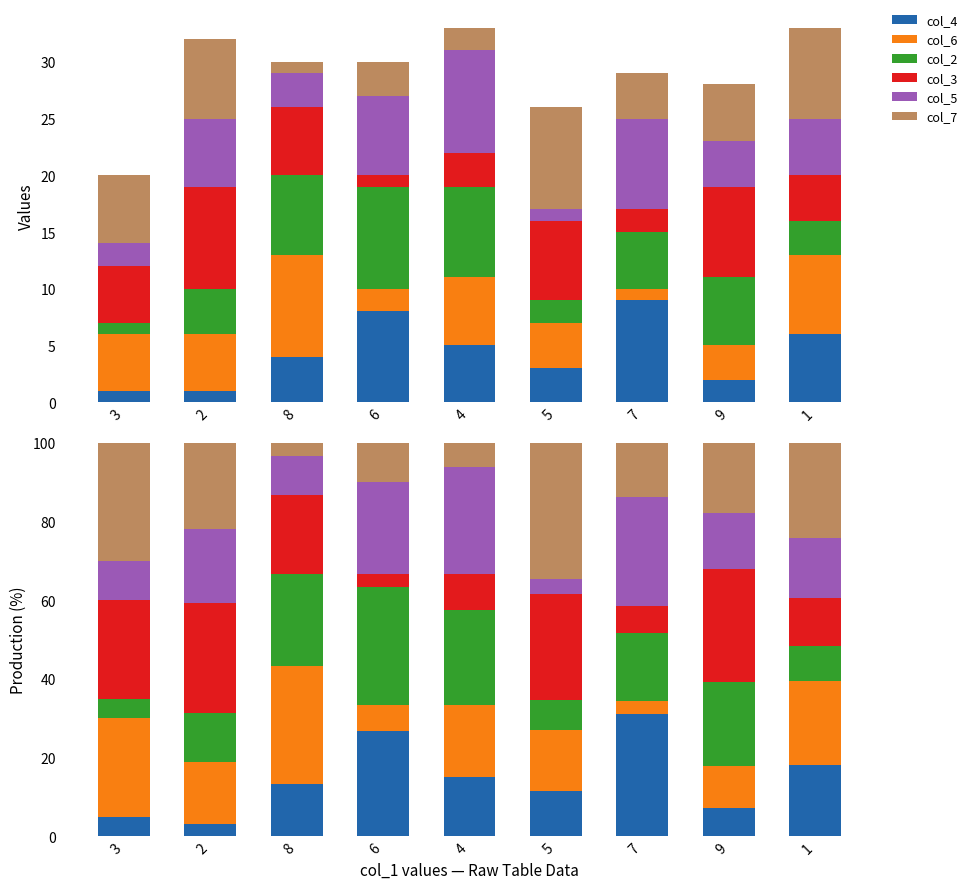

List the series in order of their peak value, lowest first.

col_5, col_3, col_6, col_2, col_4, col_7